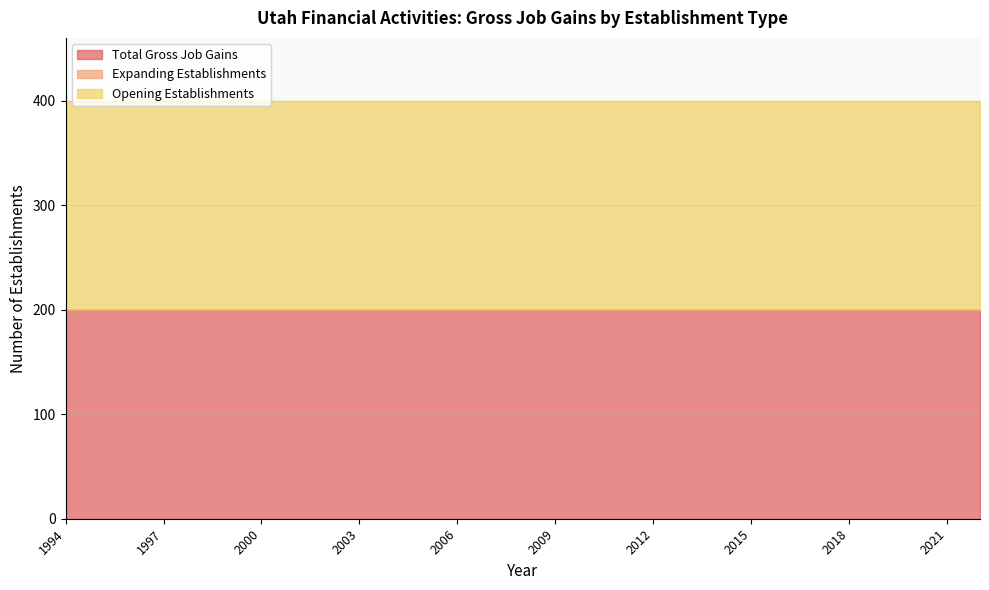

What is the greatest value displayed?

200